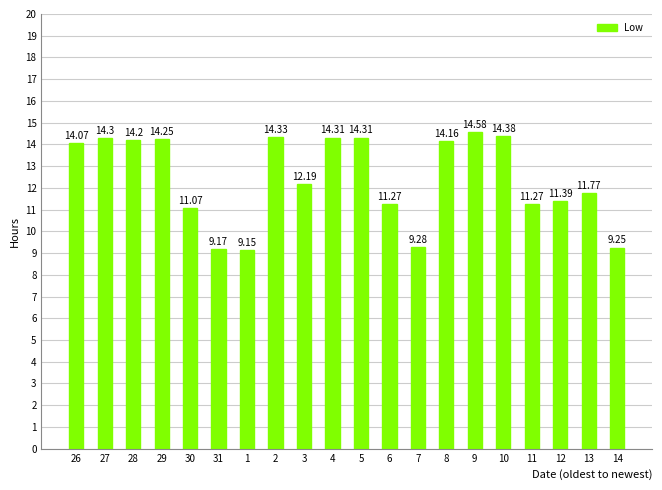

Are the bars horizontal?

No